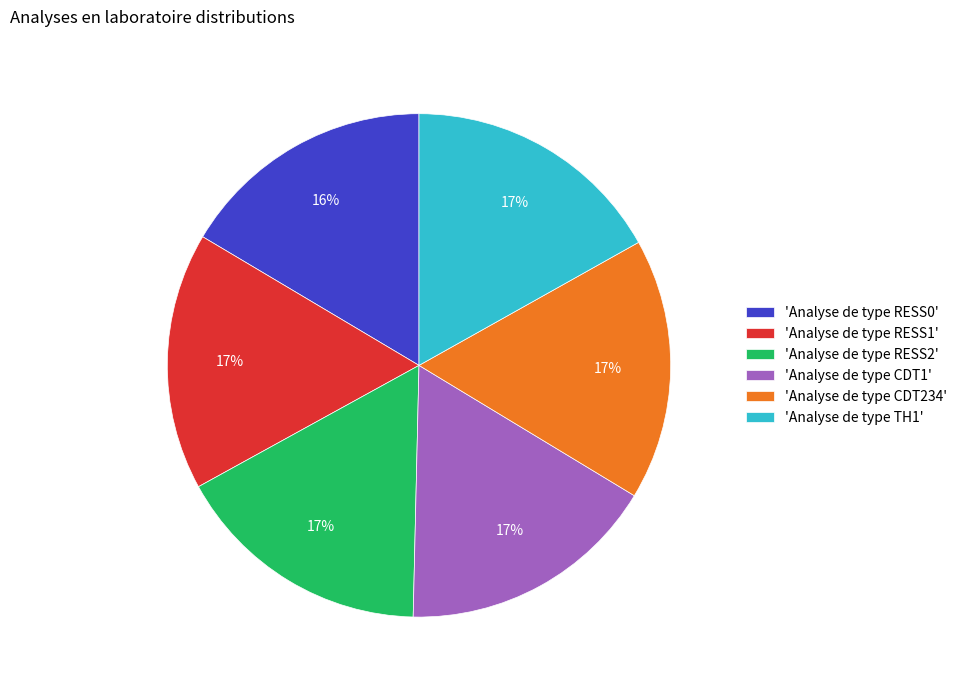

Is it true that 'Analyse de type RESS1' is 17% of the pie?

True